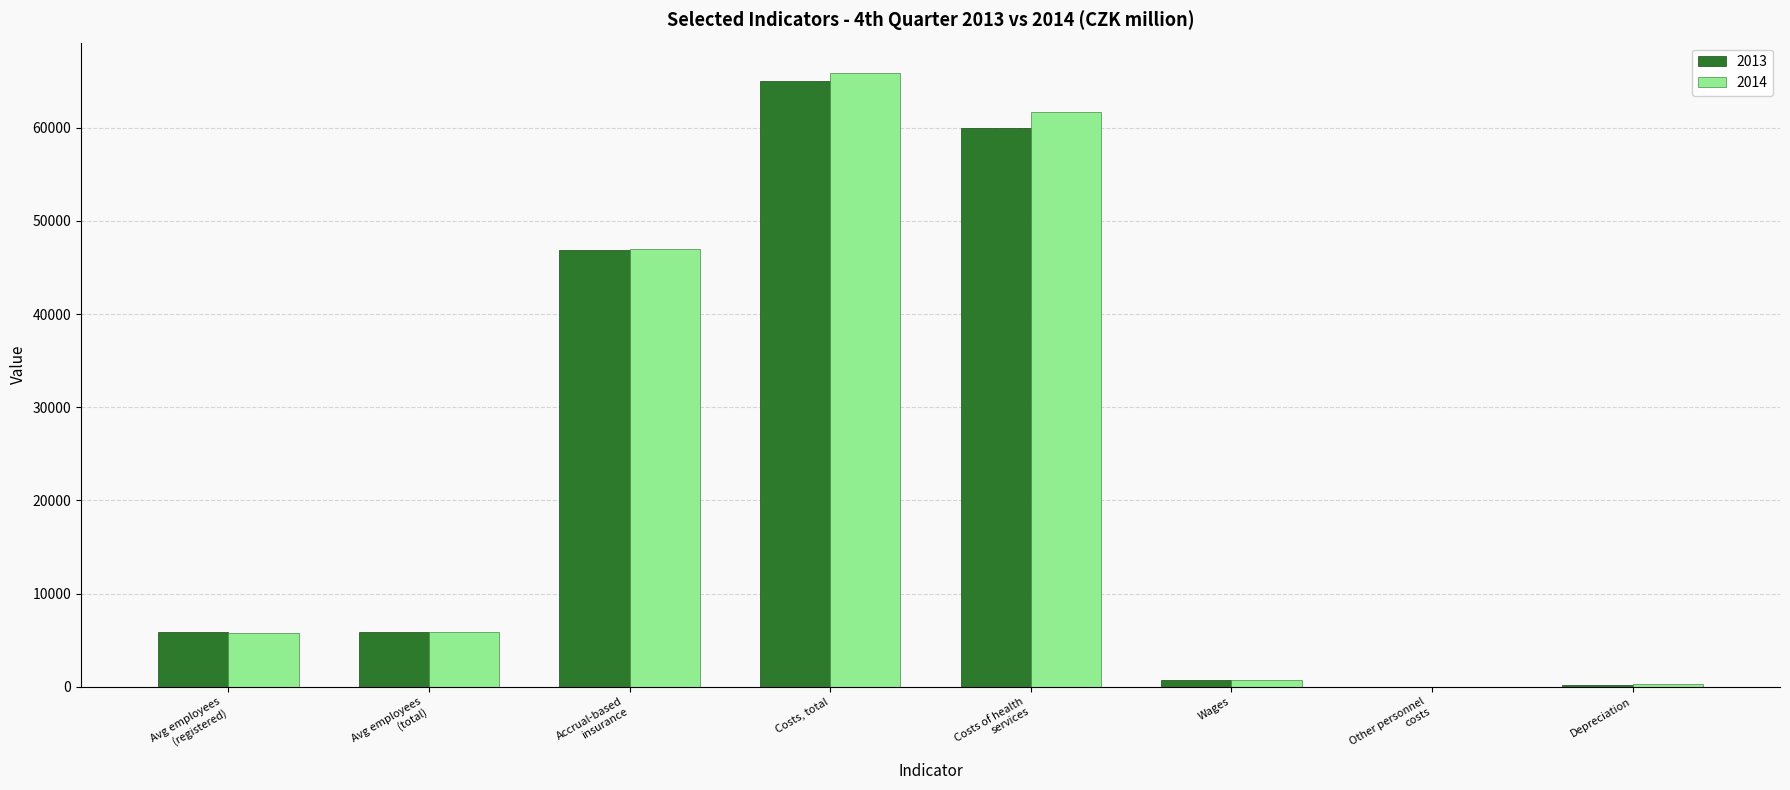

Are the bars horizontal?

No